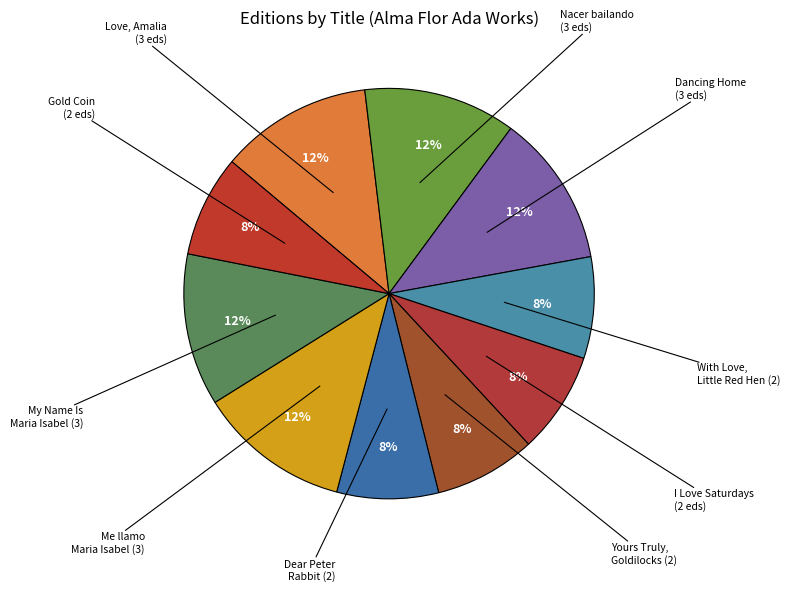

How many segments does this pie chart have?

10